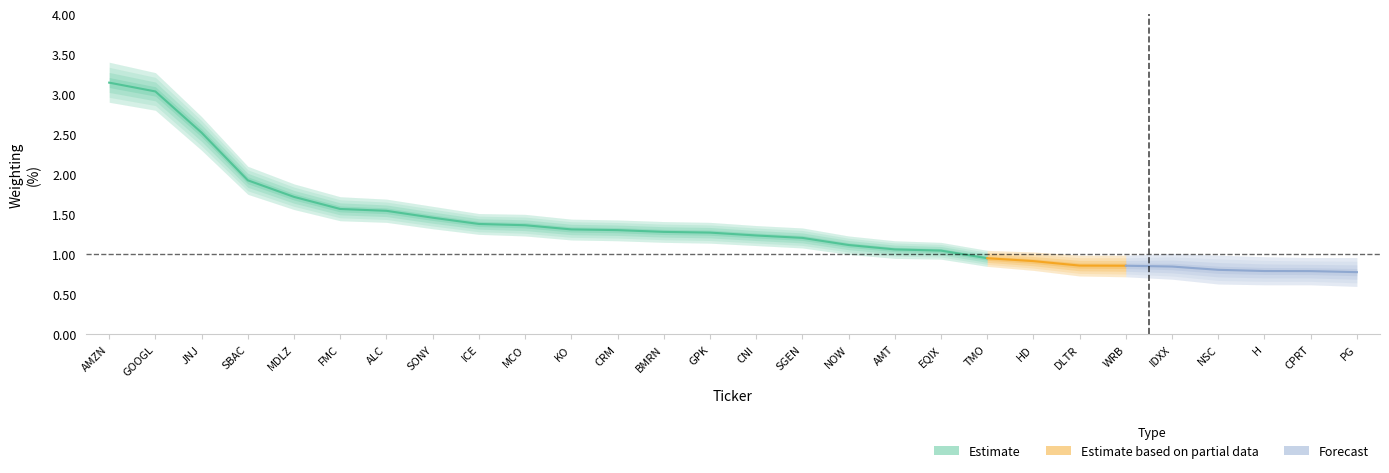

What is the maximum value shown in the chart?

3.1